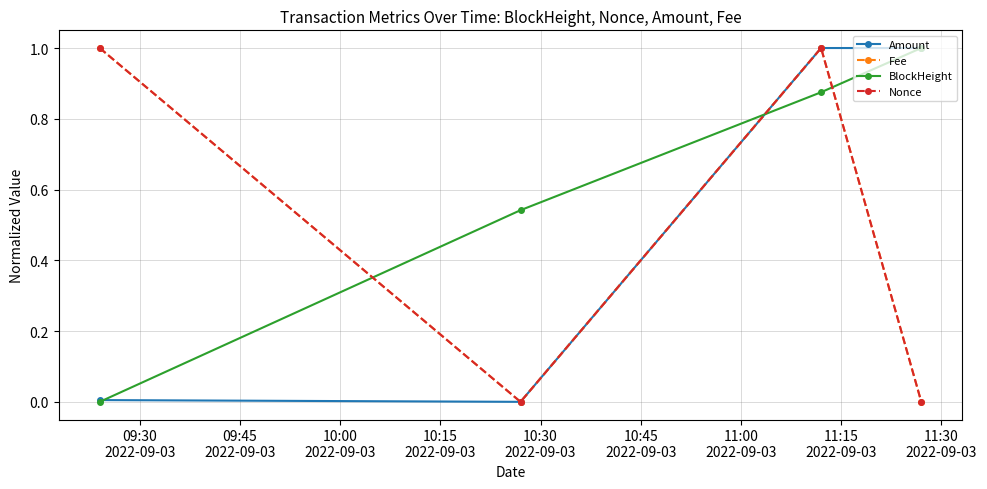

What is the value of the Amount point at the 4th from the left?

1.0